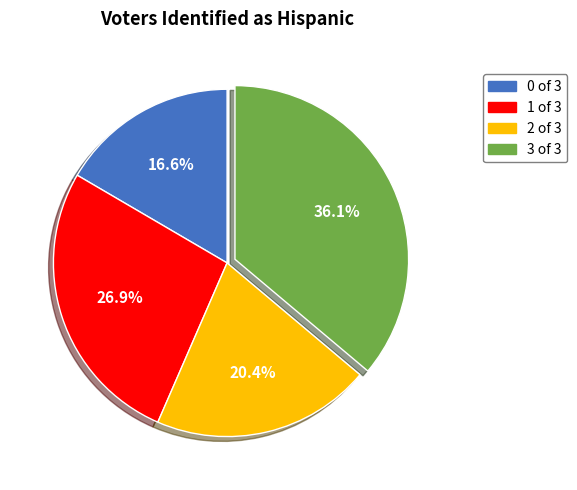

Is there any slice that represents more than half of the pie?

No